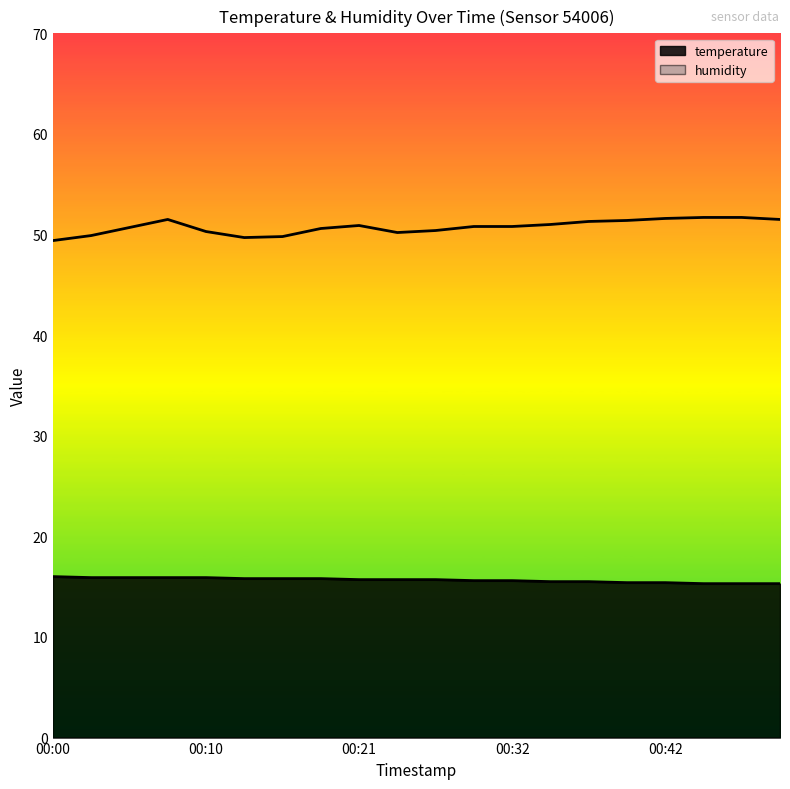

The value of temperature at 00:26 is 15.7. True or false?

True